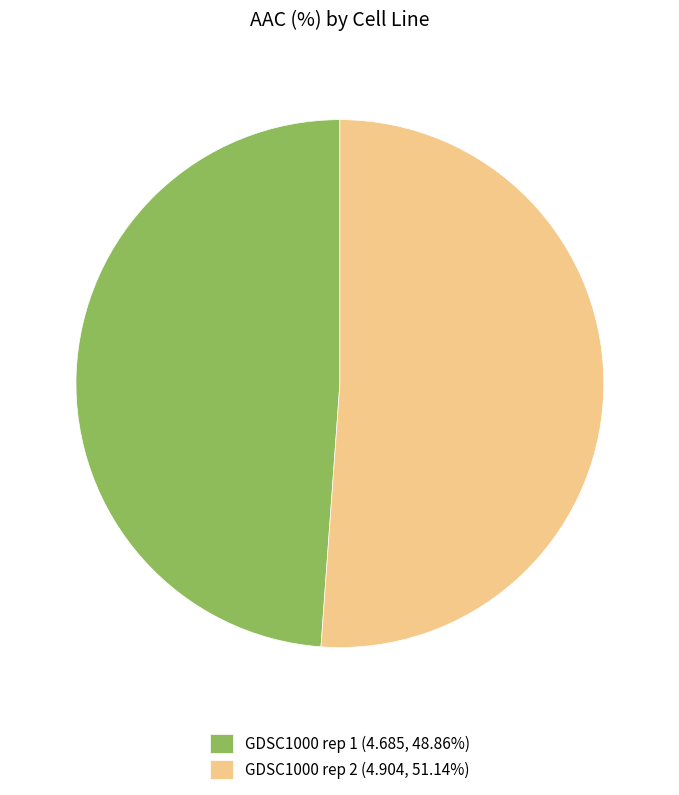

Does any single category account for the majority?

Yes